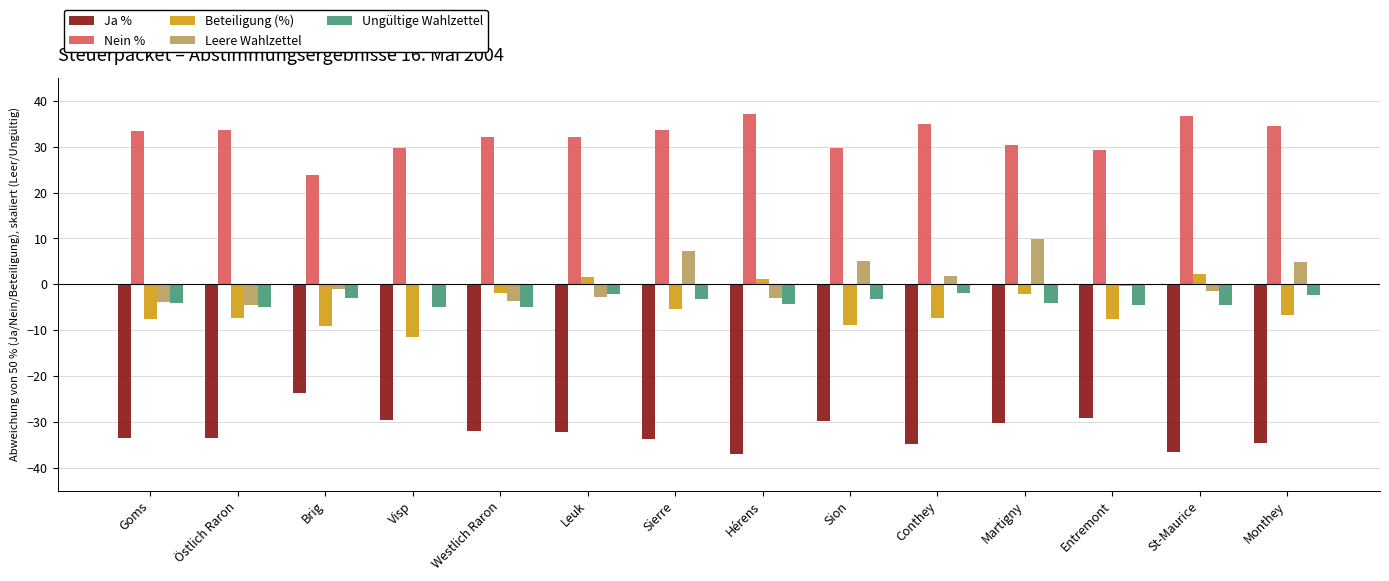

Is the value of Leere Wahlzettel at Sierre greater than the value of Ja % at Hérens?

Yes